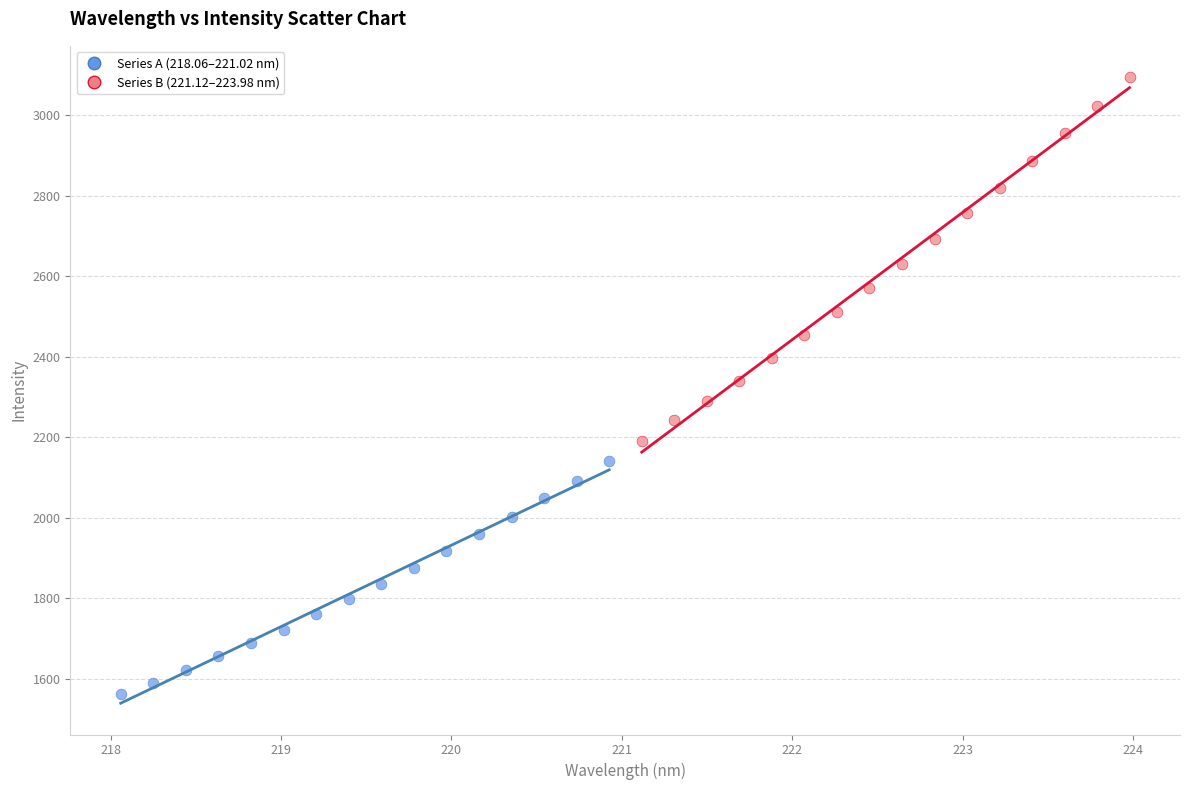

Which series contains the lowest Y value?

Series A (218.06–221.02 nm)